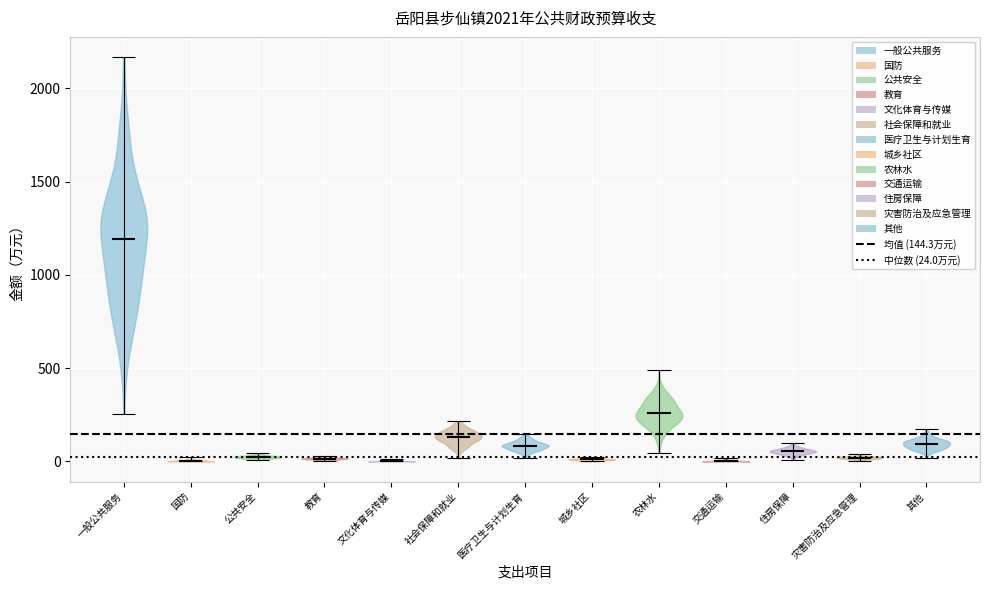

Reading left to right, read every violin against the y-axis: where its median line is, and the lowest and highest points it reaches. The values are not printed on the chart, so give them approximately, as read against the axis.

一般公共服务: median line 1200, lowest point 250, highest point 2150
国防: median line 0, lowest point 0, highest point 0
公共安全: median line 0, lowest point 0, highest point 50
教育: median line 0, lowest point 0, highest point 50
文化体育与传媒: median line 0, lowest point 0, highest point 0
社会保障和就业: median line 150, lowest point 0, highest point 200
医疗卫生与计划生育: median line 100, lowest point 0, highest point 150
城乡社区: median line 0, lowest point 0, highest point 0
农林水: median line 250, lowest point 50, highest point 500
交通运输: median line 0, lowest point 0, highest point 0
住房保障: median line 50, lowest point 0, highest point 100
灾害防治及应急管理: median line 0, lowest point 0, highest point 50
其他: median line 100, lowest point 0, highest point 150